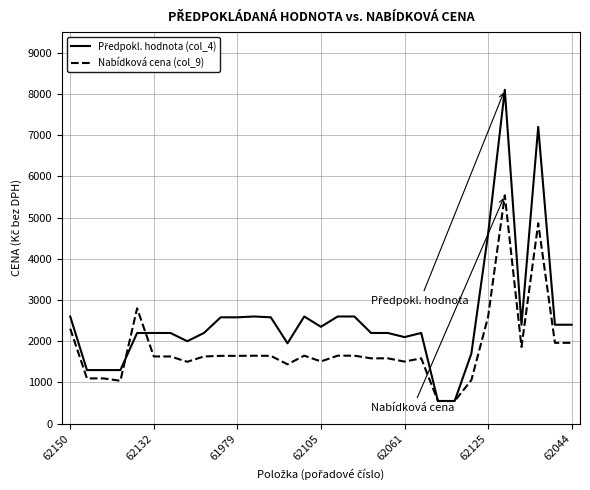

What is the greatest value displayed?

8100